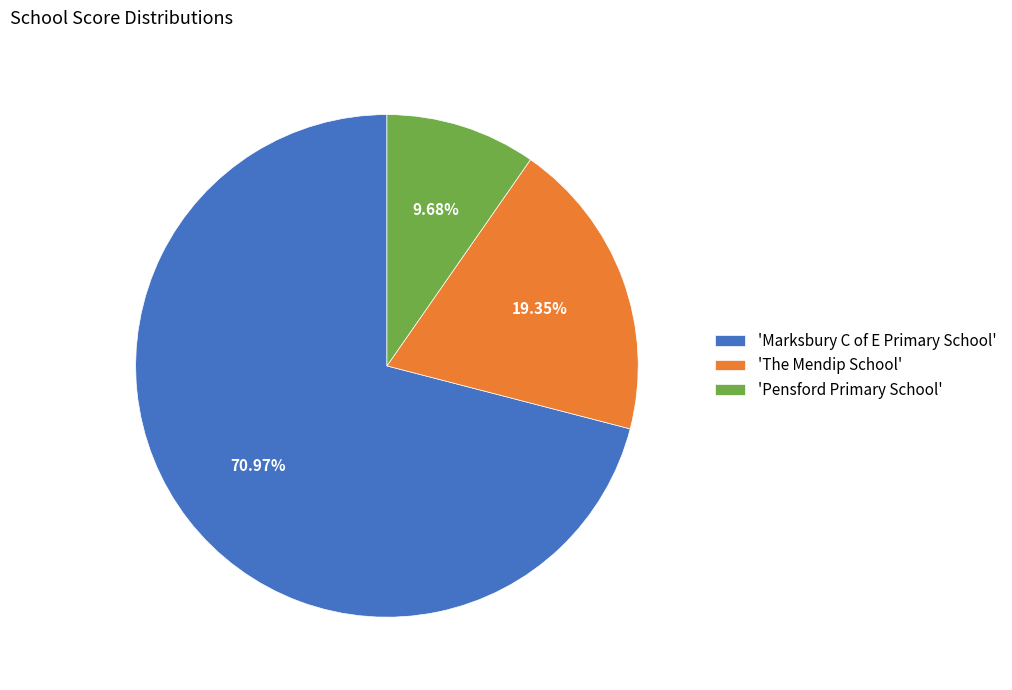

Count the number of slices in the pie.

3